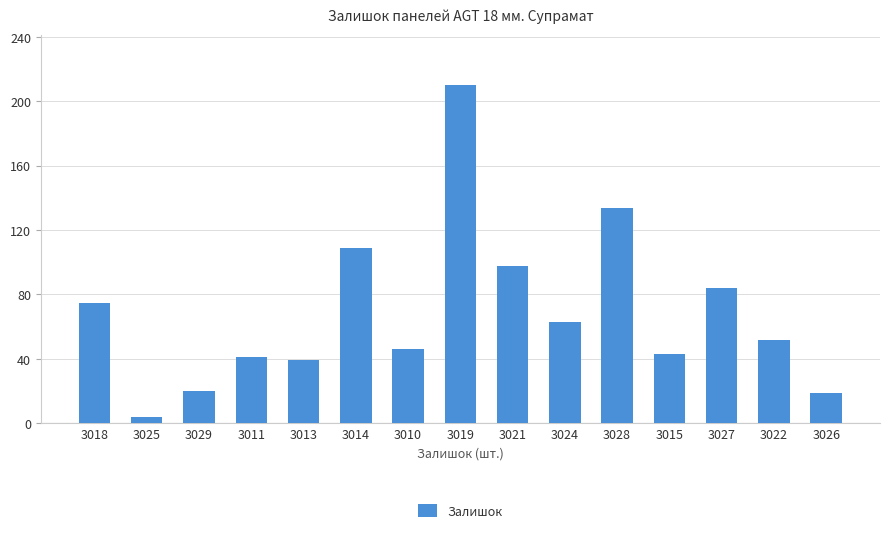

Are the bars grouped side by side (vs. stacked)?

No